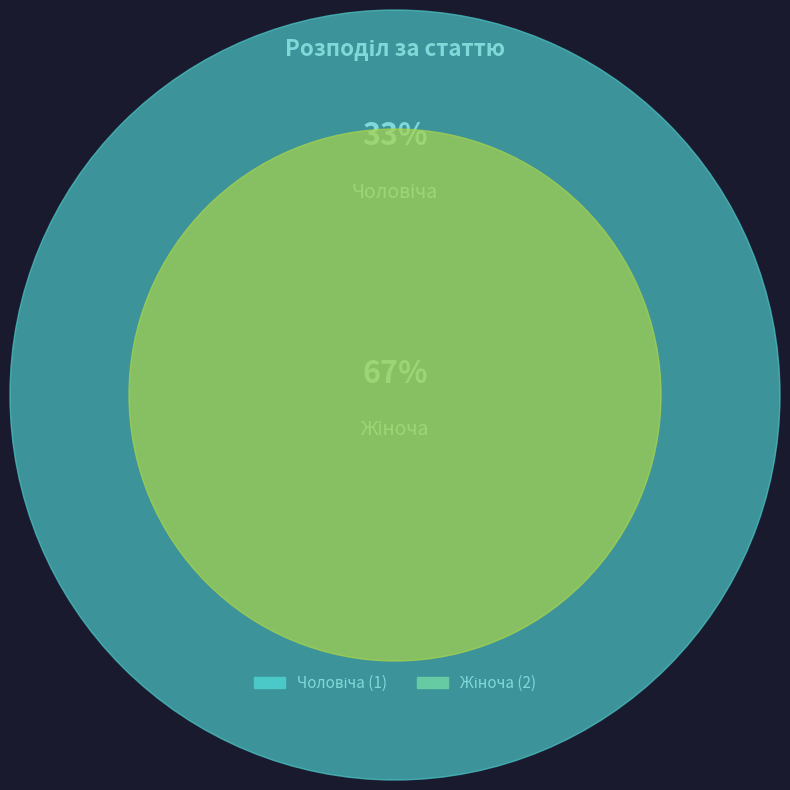

Is the sum of Чоловіча and Жіноча greater than half?

Yes